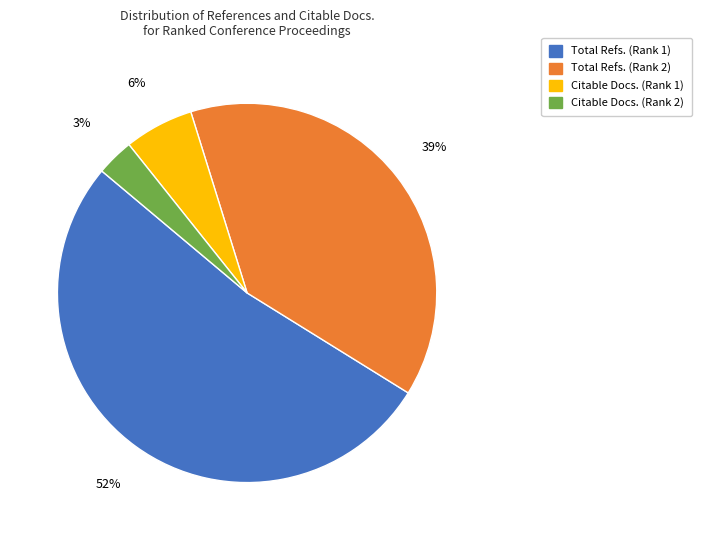

Does Total Refs. (Rank 1) represent more than half of the total?

Yes